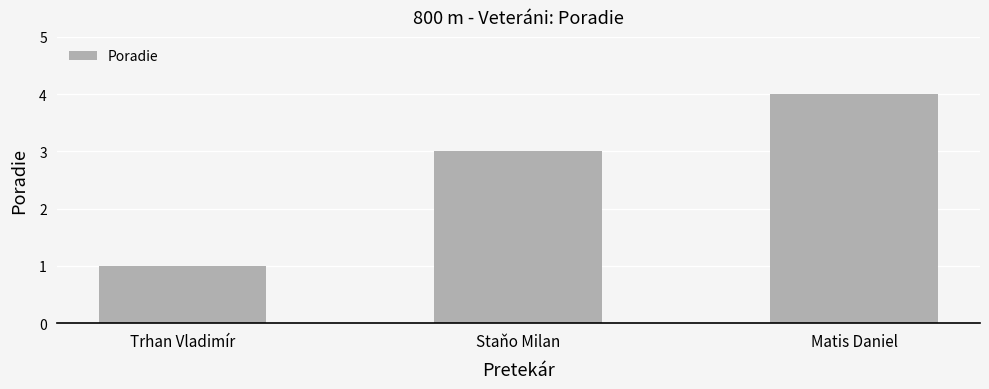

Reading left to right, transcribe all the data shown in this chart.

Trhan Vladimír=1	Staňo Milan=3	Matis Daniel=4